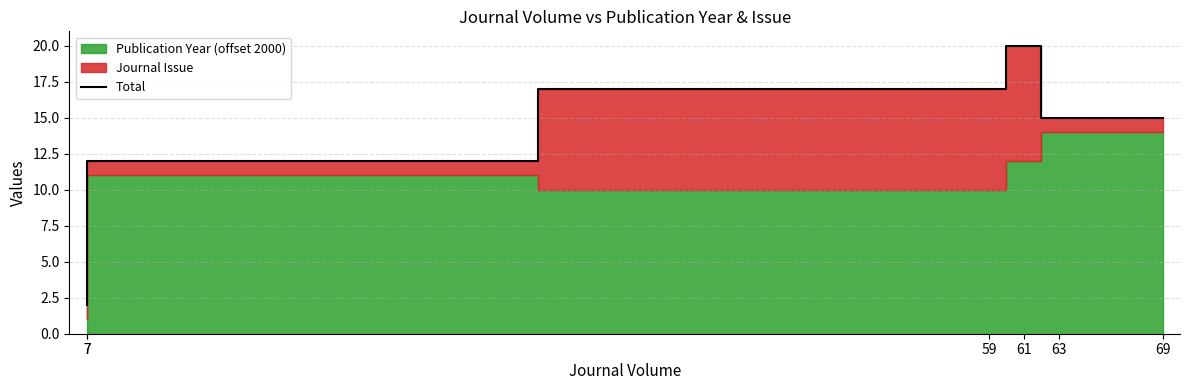

What is the difference between the maximum and minimum values?

18